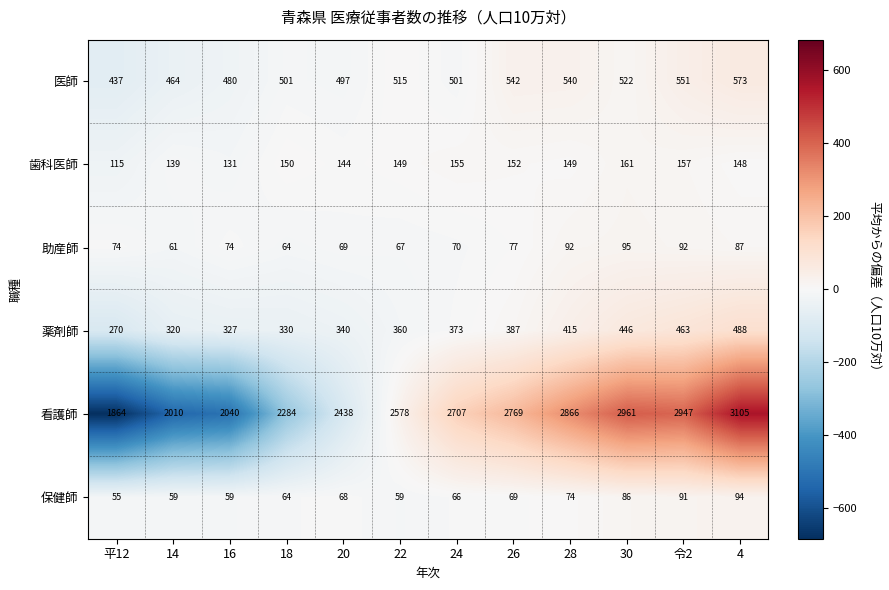

The value of 保健師 at 20 is 68. True or false?

True